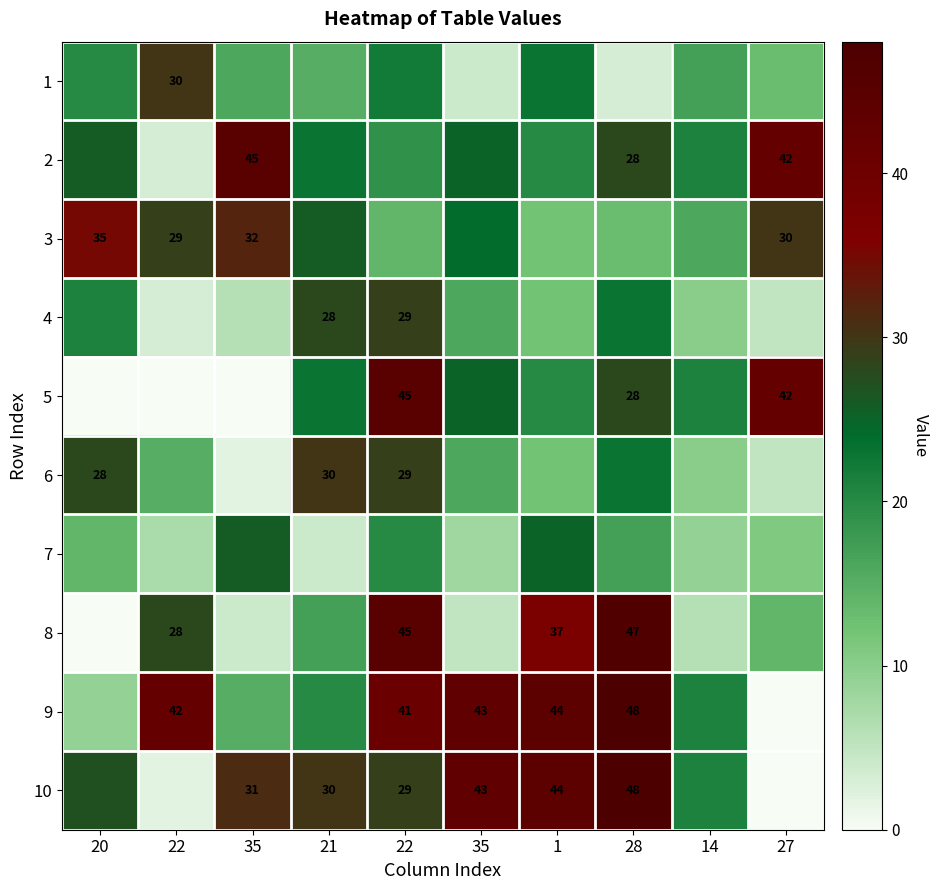

List the labels in order of 10 value, smallest first.

27, 22, 14, 20, 22, 21, 35, 35, 1, 28